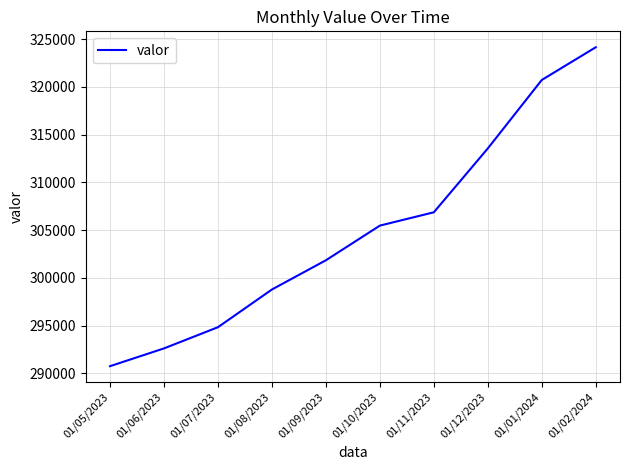

What is the difference between the values at 01/05/2023 and 01/10/2023?

14714